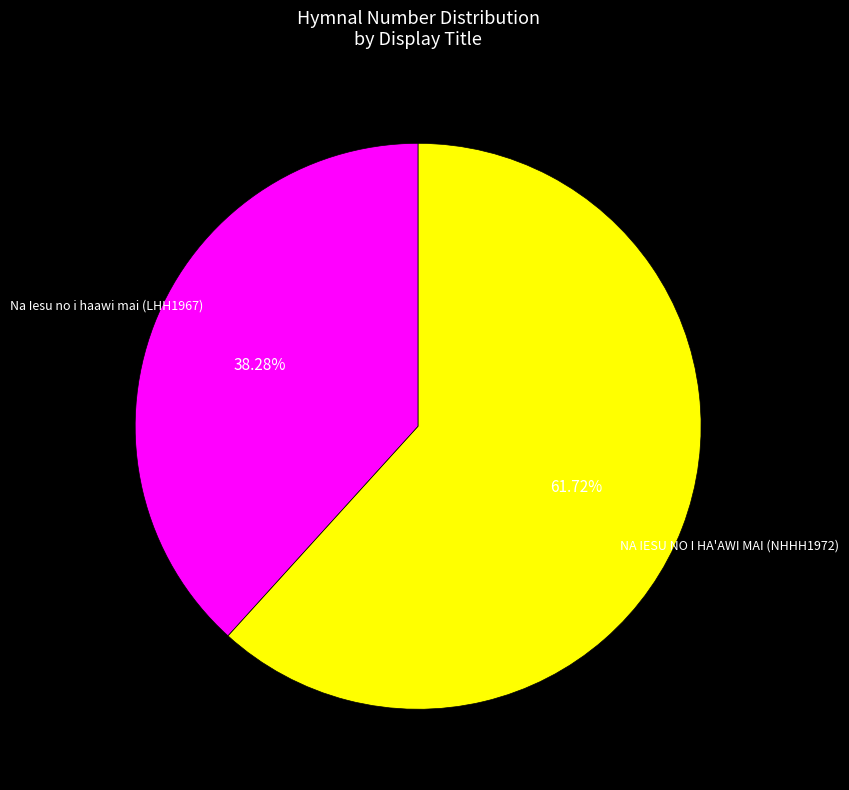

Between NA IESU NO I HA'AWI MAI (NHHH1972) and Na Iesu no i haawi mai (LHH1967), which is larger?

NA IESU NO I HA'AWI MAI (NHHH1972)